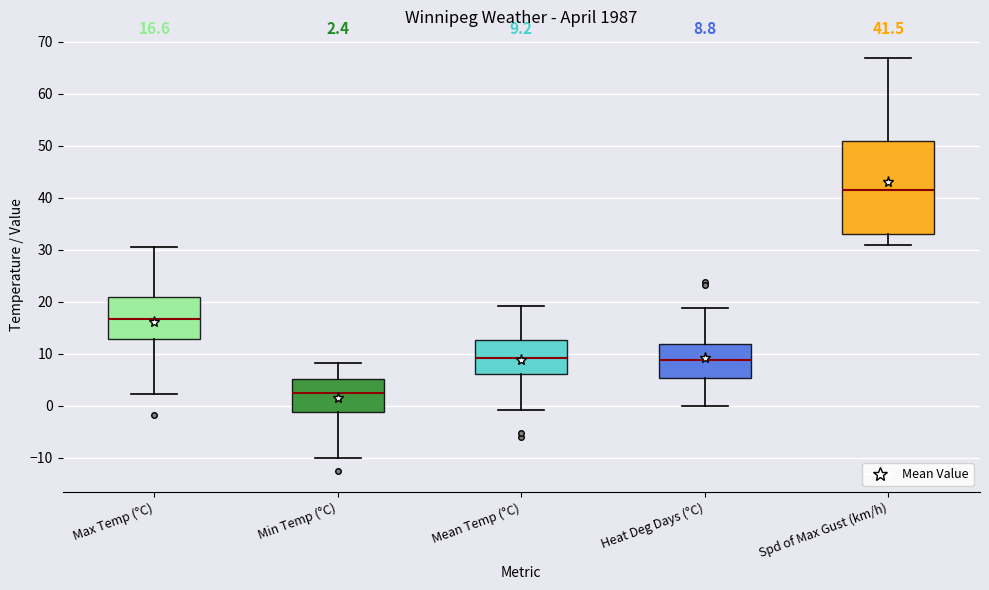

Which box is the tallest, from its lower edge to its upper edge?

Spd of Max Gust (km/h)